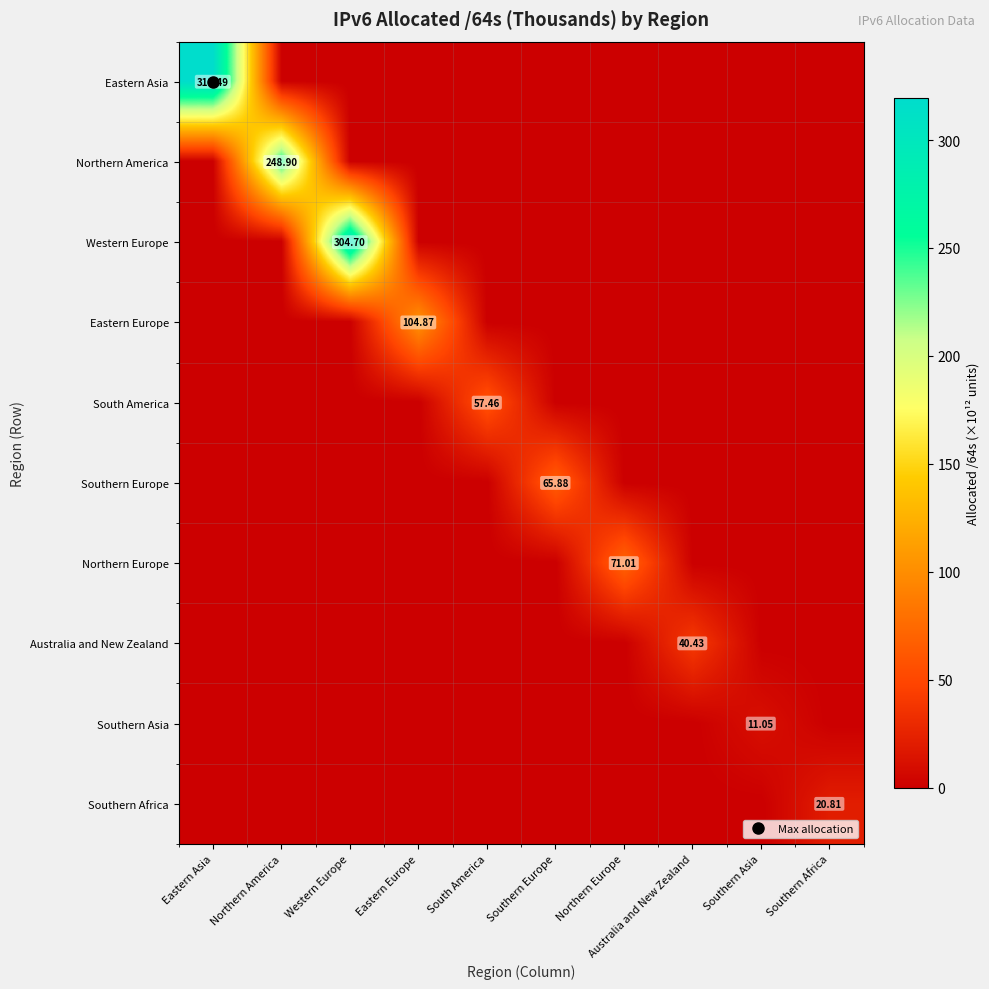

Is the value of Southern Asia at Northern America greater than the value of Northern America at Southern Europe?

No